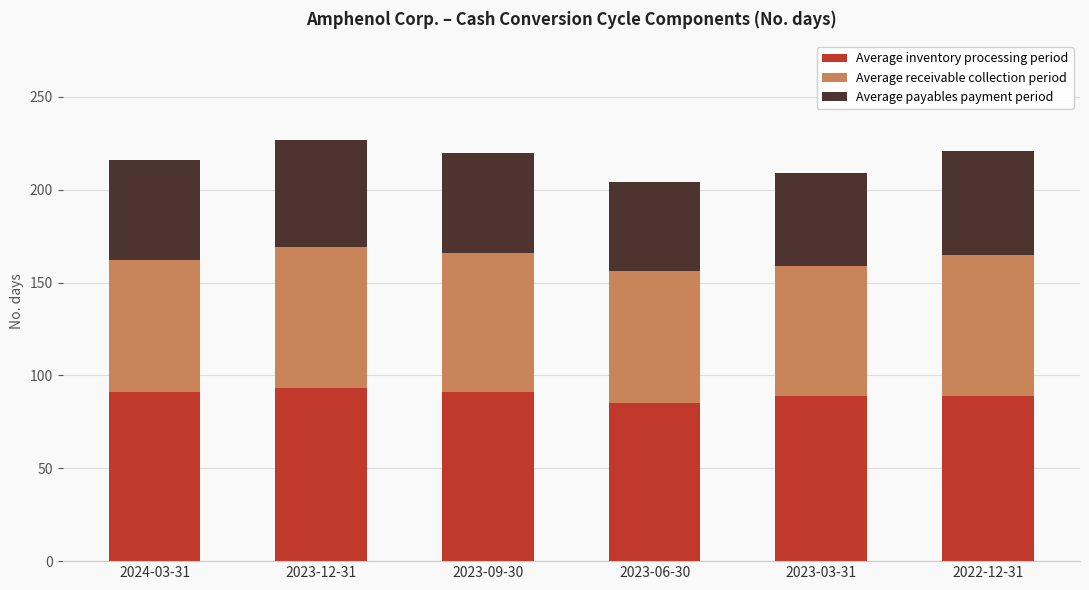

The value of Average inventory processing period at 2024-03-31 is 91. True or false?

True